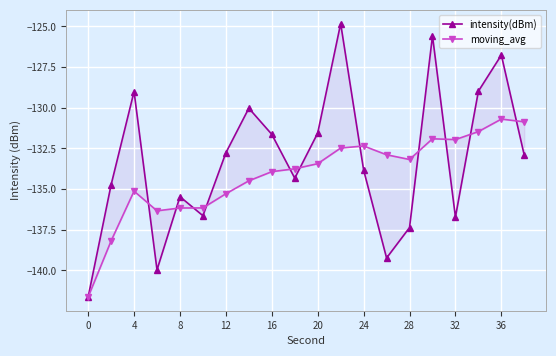

What is the sum of all intensity(dBm) values?

-2664.0